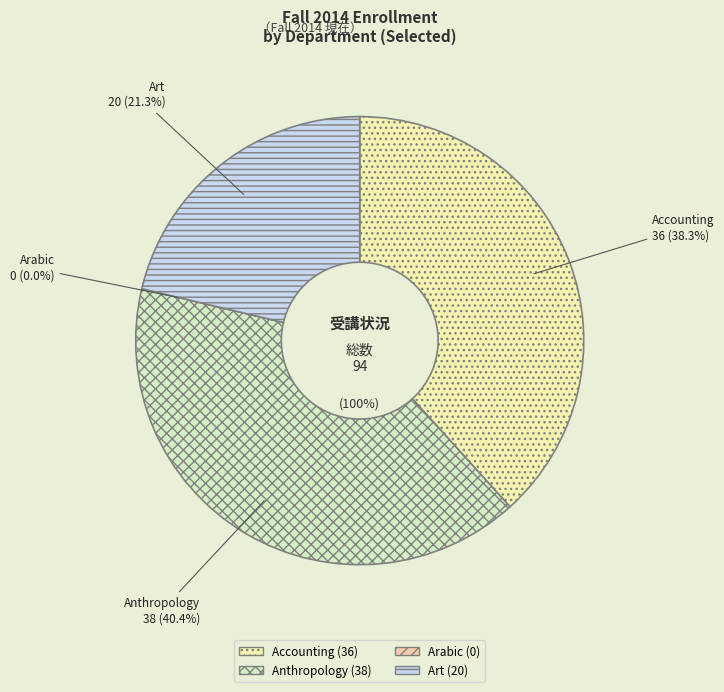

True or false: Anthropology accounts for 26% of the total.

False